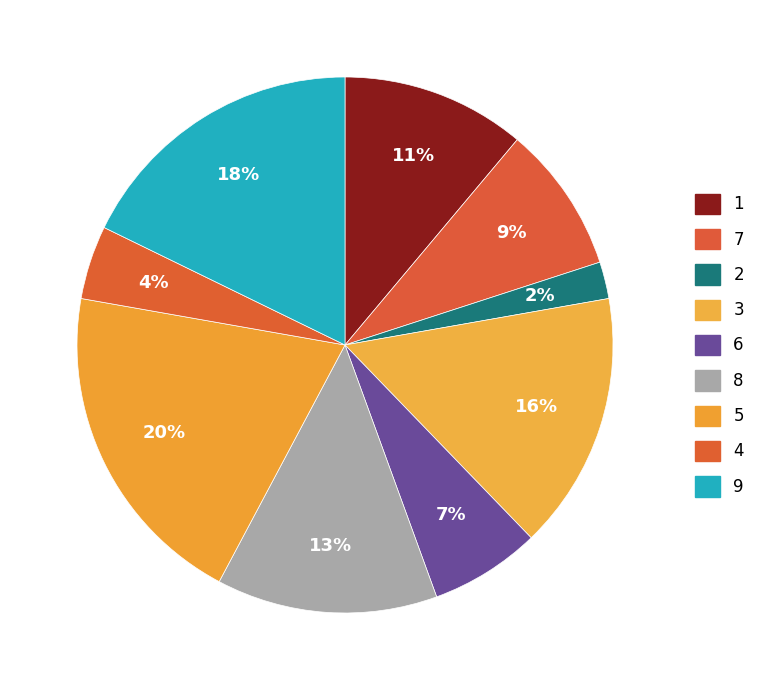

Does 6 represent more than half of the total?

No